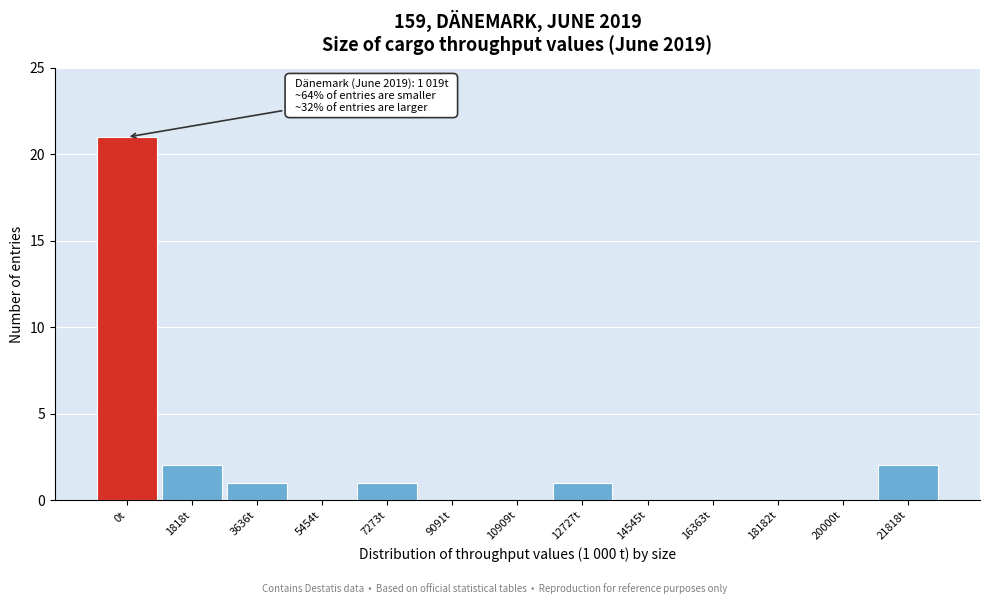

Reading left to right, transcribe all the data shown in this chart.

0t=21	1818t=2	3636t=1	5454t=0	7273t=1	9091t=0	10909t=0	12727t=1	14545t=0	16363t=0	18182t=0	20000t=0	21818t=2